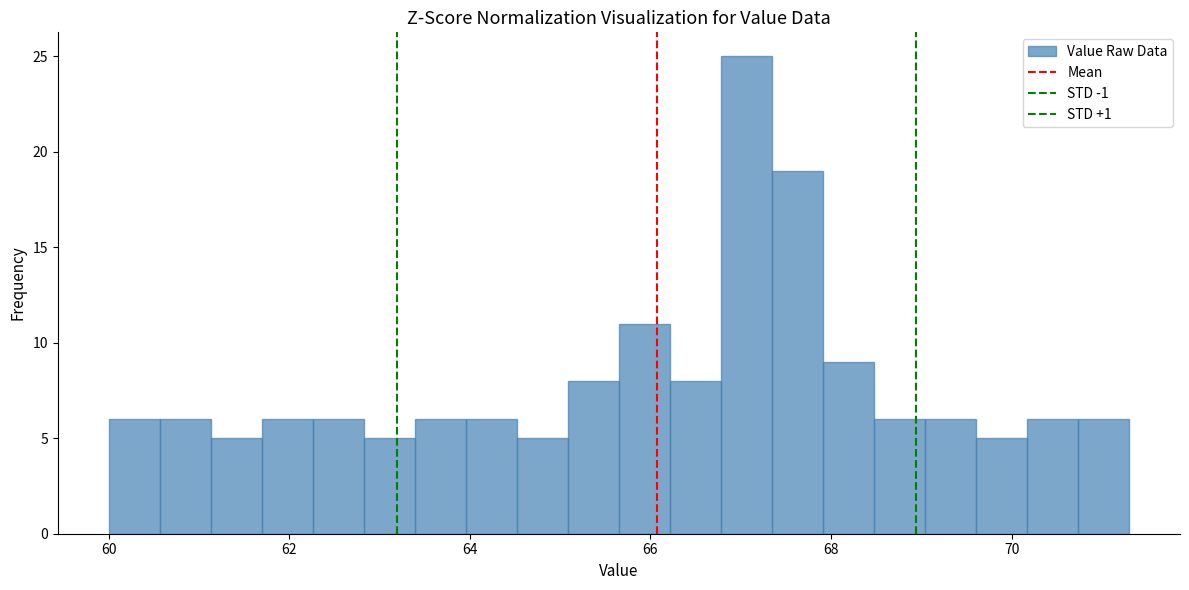

Read against the x-axis, roughly where is the centre of the tallest bar?

67.0